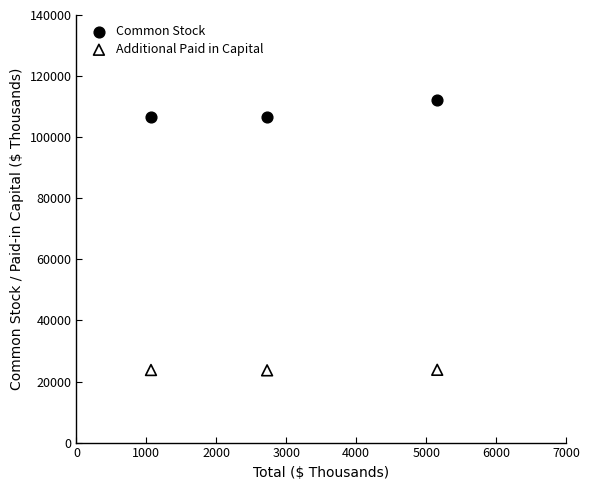

Across all data points, what is the range of Y values (max minus min)?

88549